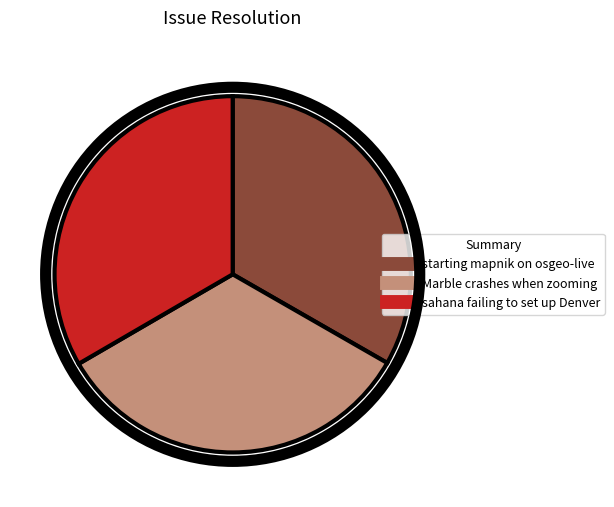

True or false: starting mapnik on osgeo-live accounts for 33% of the total.

True